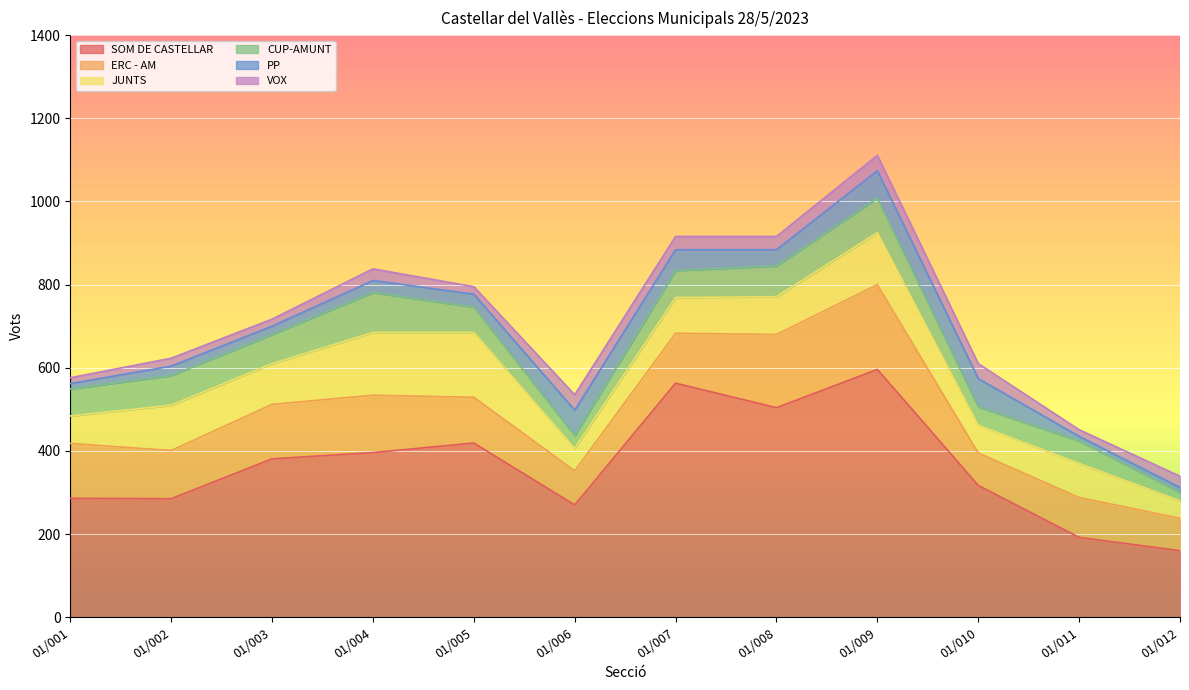

Reading left to right, extract all data points from this chart.

SOM DE CASTELLAR: 01/001=286	01/002=285	01/003=381	01/004=396	01/005=419	01/006=270	01/007=563	01/008=504	01/009=596	01/010=317	01/011=192	01/012=160
ERC - AM: 01/001=132	01/002=116	01/003=131	01/004=138	01/005=110	01/006=82	01/007=120	01/008=176	01/009=204	01/010=78	01/011=96	01/012=78
JUNTS: 01/001=66	01/002=109	01/003=98	01/004=151	01/005=156	01/006=54	01/007=86	01/008=91	01/009=125	01/010=67	01/011=82	01/012=42
CUP-AMUNT: 01/001=65	01/002=71	01/003=70	01/004=96	01/005=61	01/006=31	01/007=65	01/008=74	01/009=83	01/010=44	01/011=54	01/012=20
PP: 01/001=13	01/002=23	01/003=20	01/004=29	01/005=31	01/006=61	01/007=50	01/008=39	01/009=66	01/010=68	01/011=11	01/012=12
VOX: 01/001=14	01/002=19	01/003=17	01/004=28	01/005=18	01/006=37	01/007=32	01/008=32	01/009=37	01/010=36	01/011=16	01/012=27